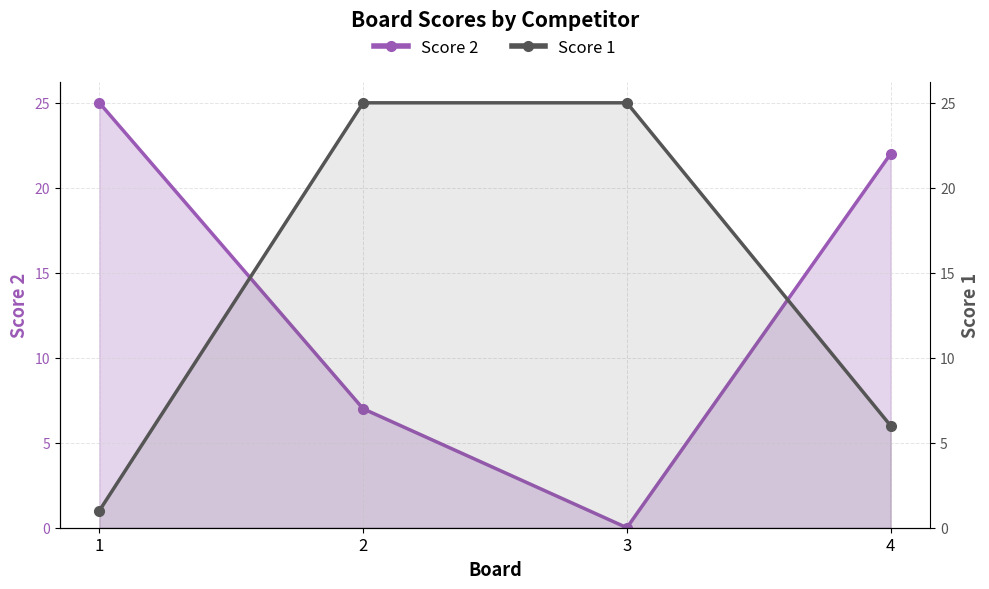

List the series in order of their peak value, highest first.

Score 2, Score 1